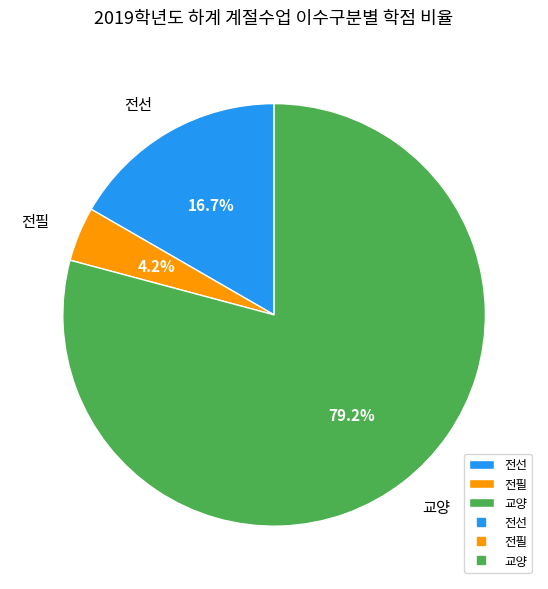

Does 교양 account for over 50% of the chart?

Yes